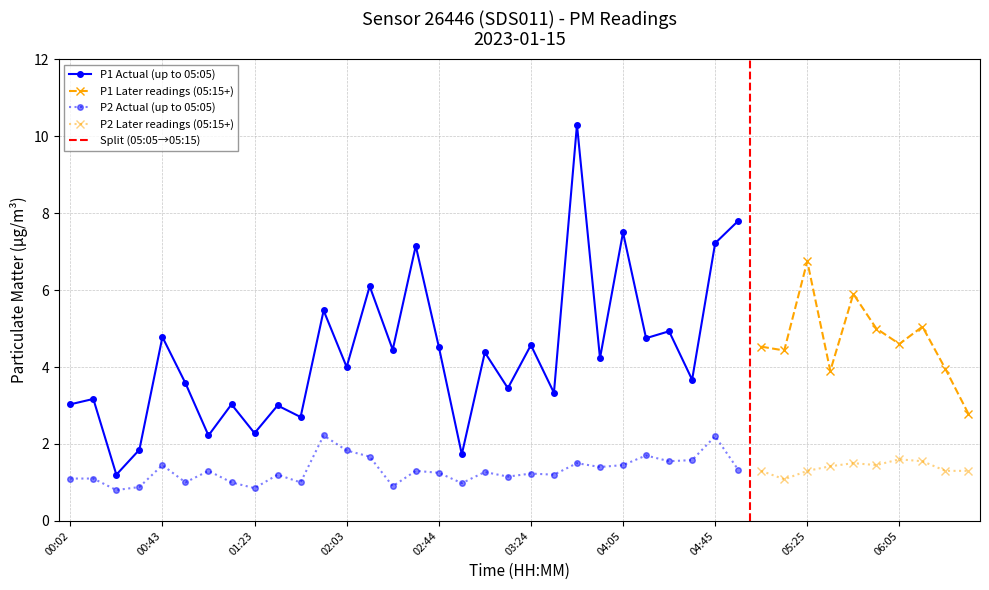

What position from the right is 01:53?

29